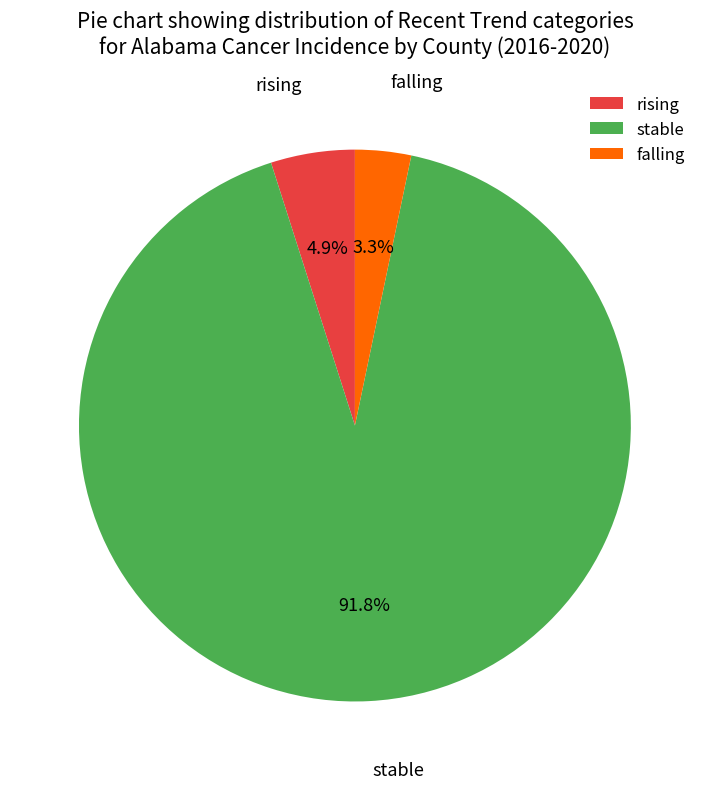

Does stable account for over 50% of the chart?

Yes